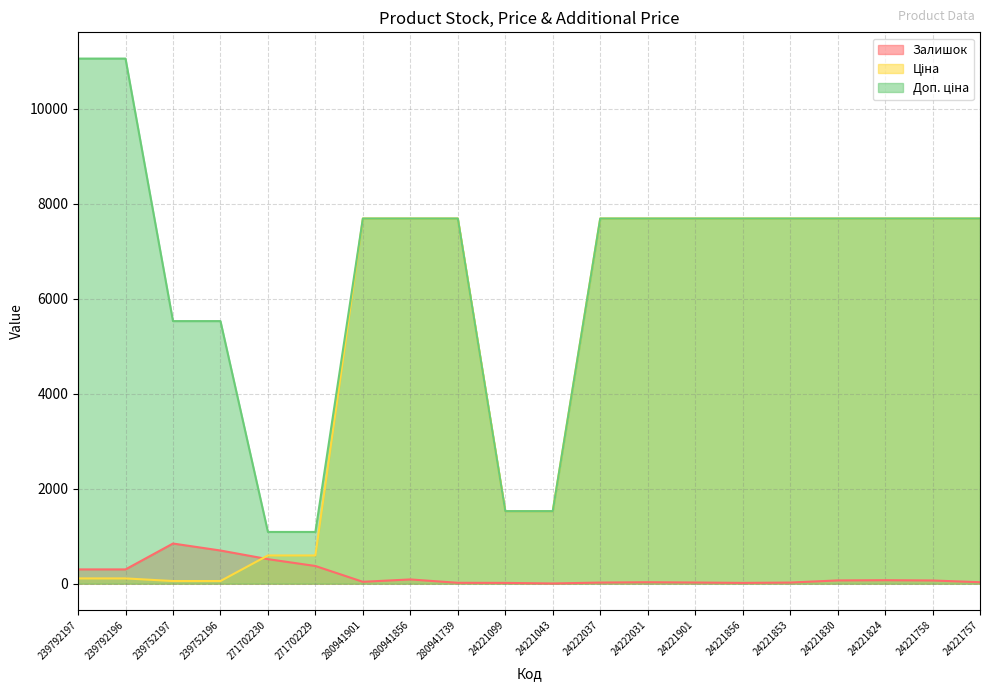

Which series has the widest spread of values?

Доп. ціна